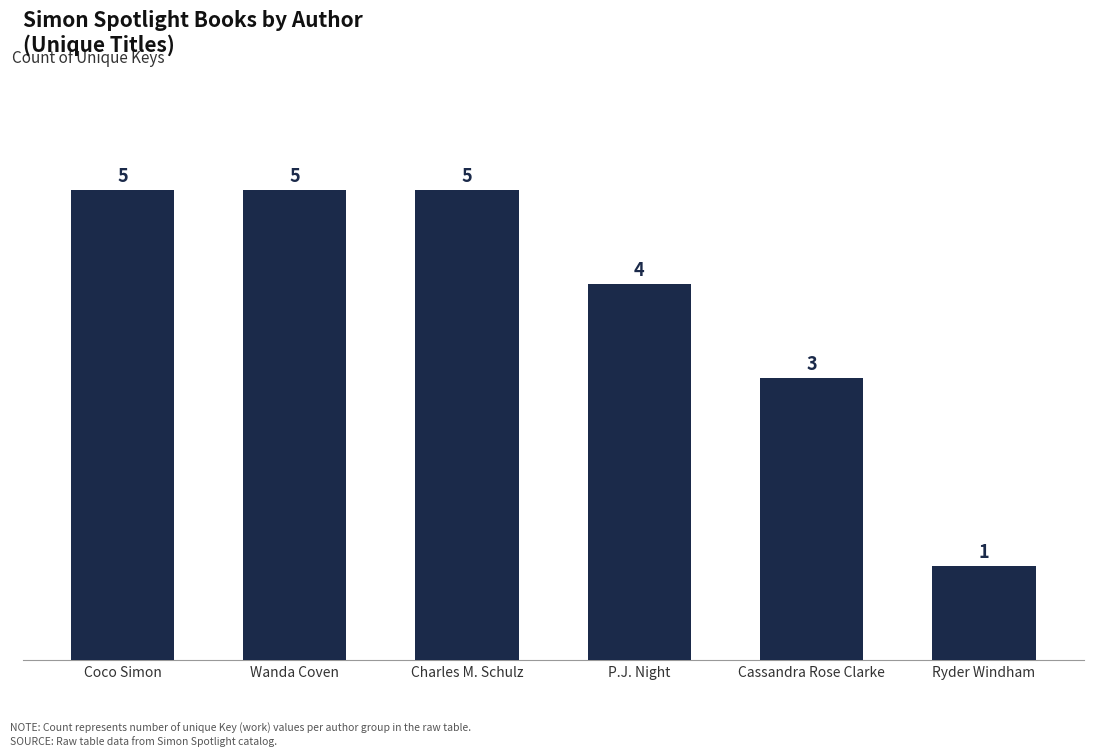

Count the number of data series in this chart.

1